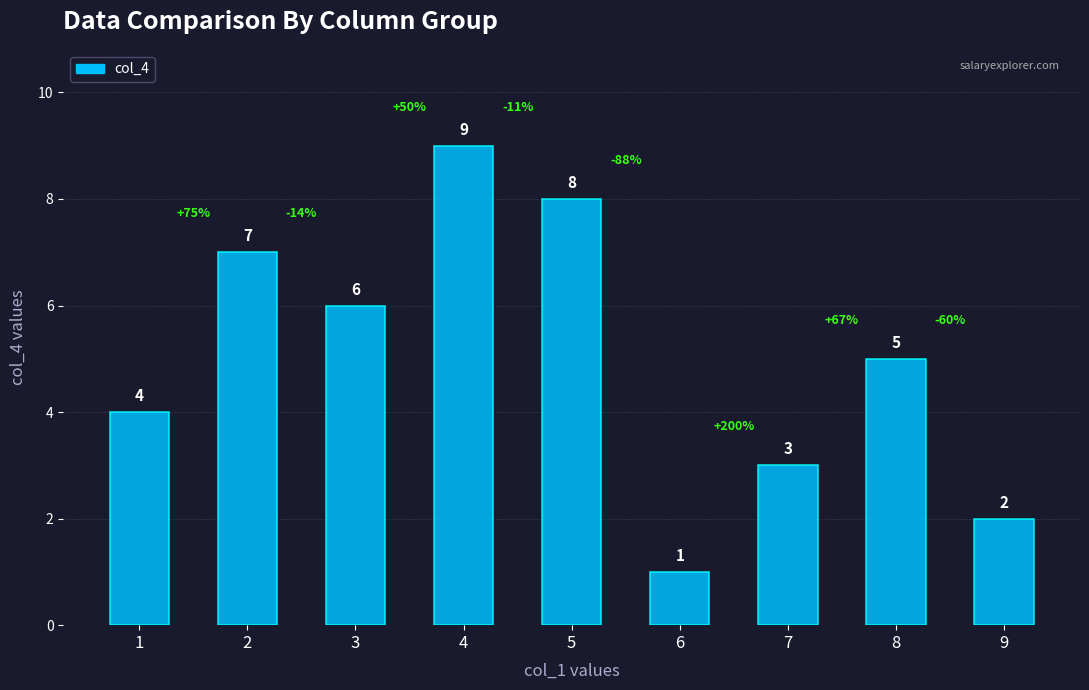

How many bars are there in total?

9